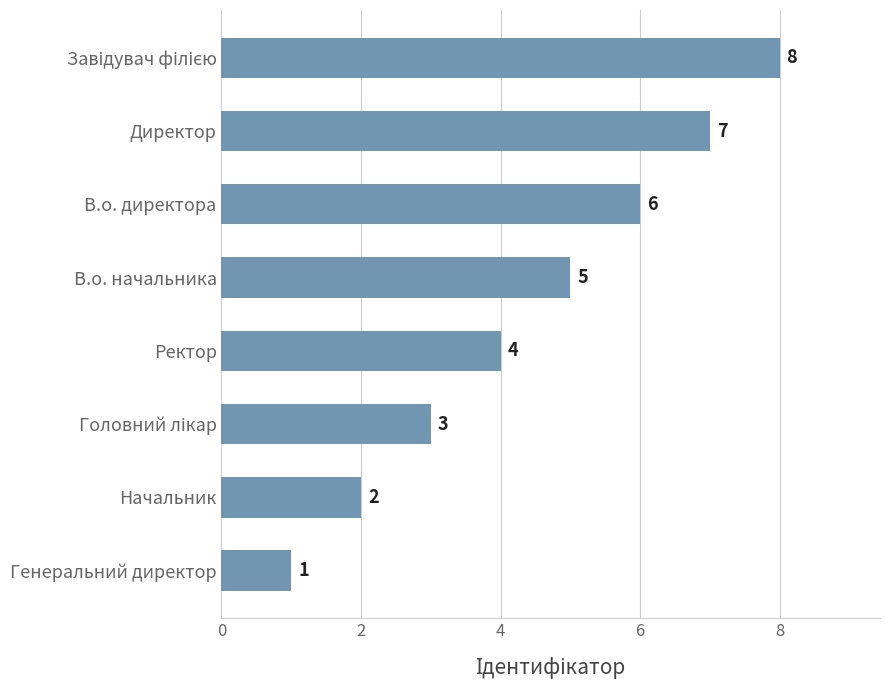

Which has a higher value, В.о. начальника or В.о. директора?

В.о. директора